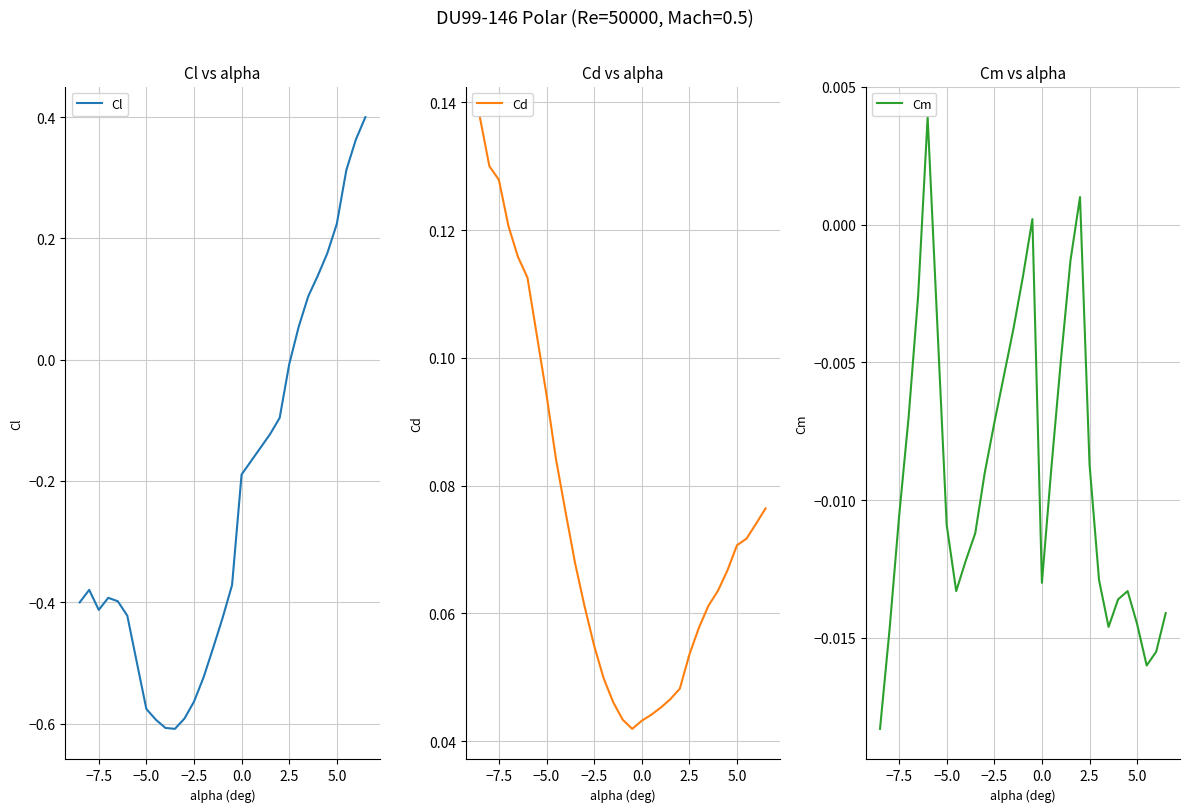

Rank the series by their maximum value, from highest to lowest.

Cl, Cd, Cm